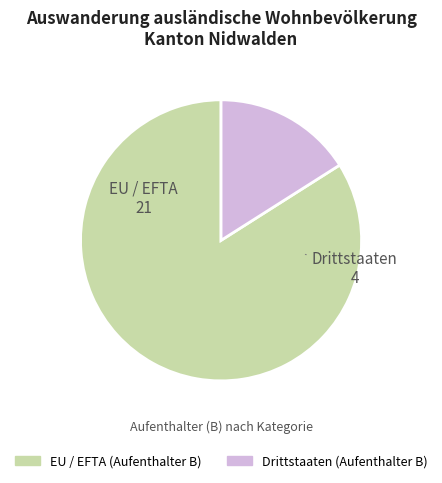

Is there a majority slice in this chart?

Yes